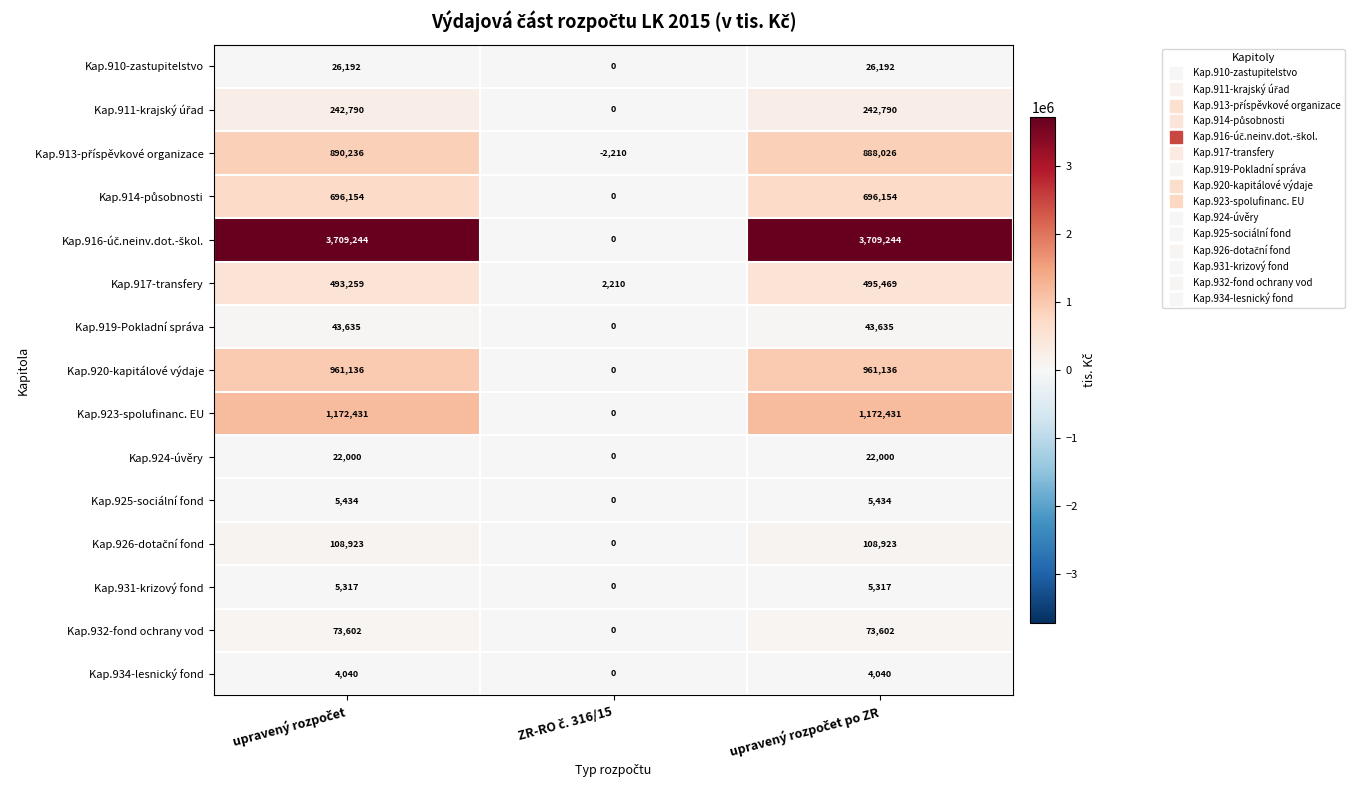

What is the difference between the maximum and minimum values in the Kap.924-úvěry series?

22000